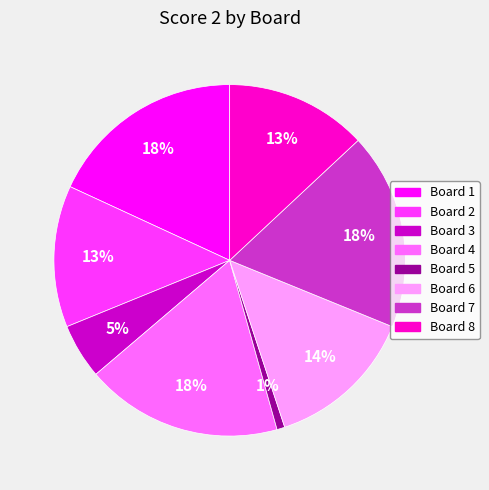

To the nearest percent, what is the difference between the largest and smallest slice percentages?

17%